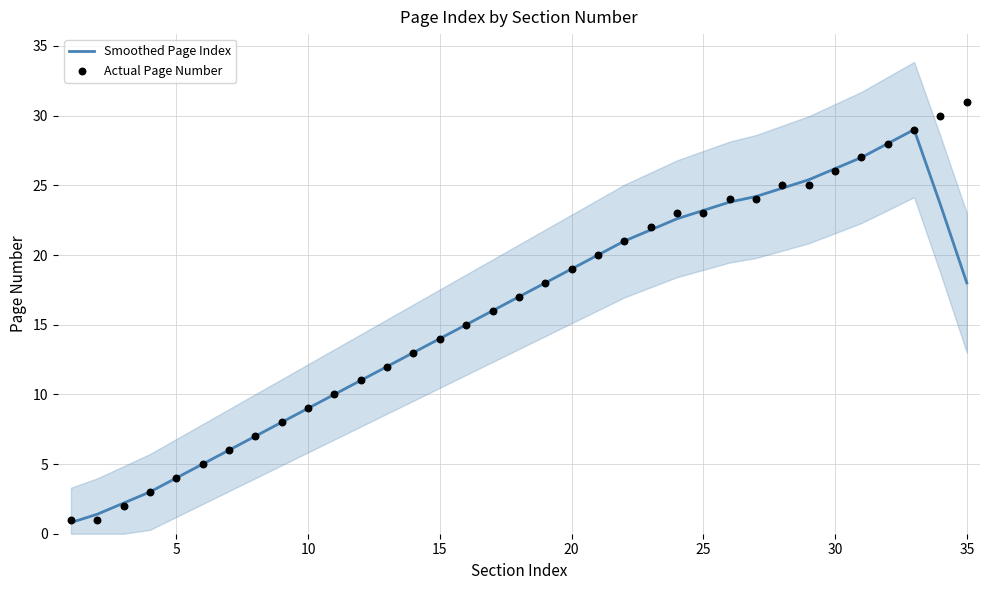

At how many categories does at least one series exceed 7?

28